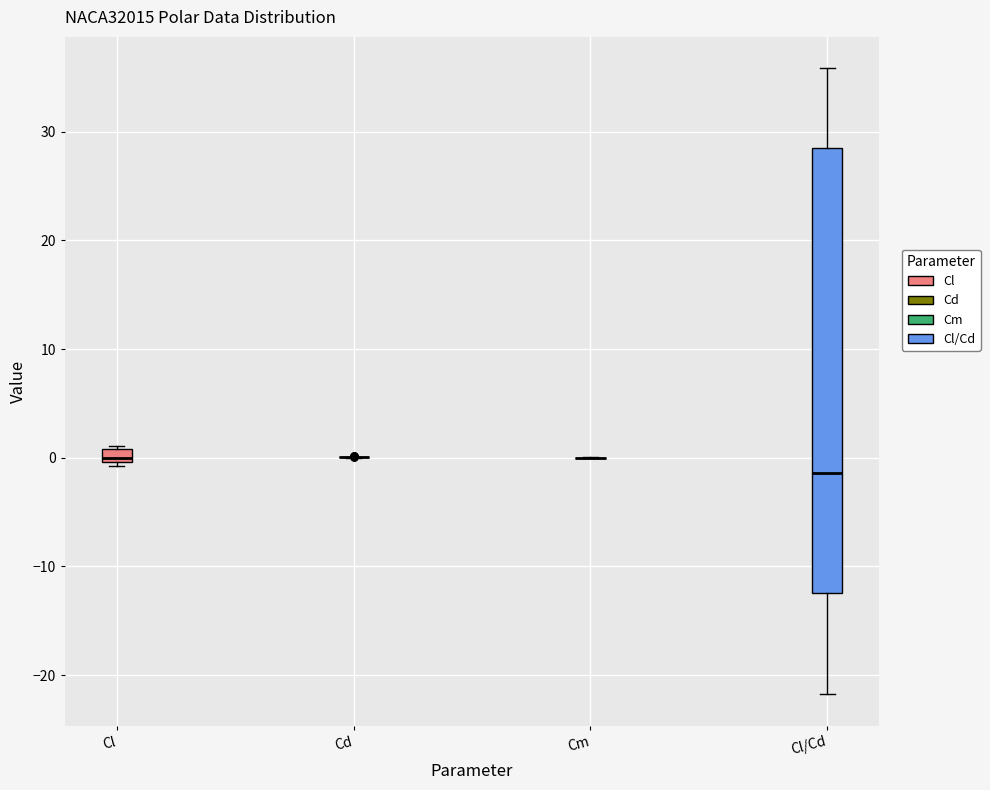

Comparing the boxes themselves (not the whiskers), which one is the tallest?

Cl/Cd